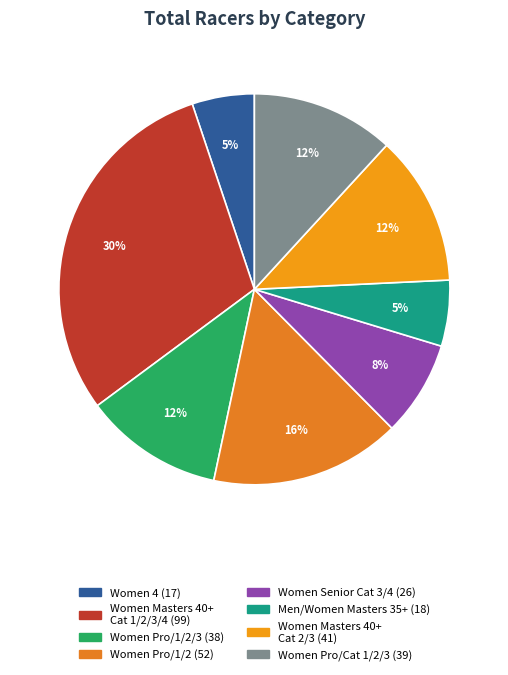

Count the number of slices in the pie.

8